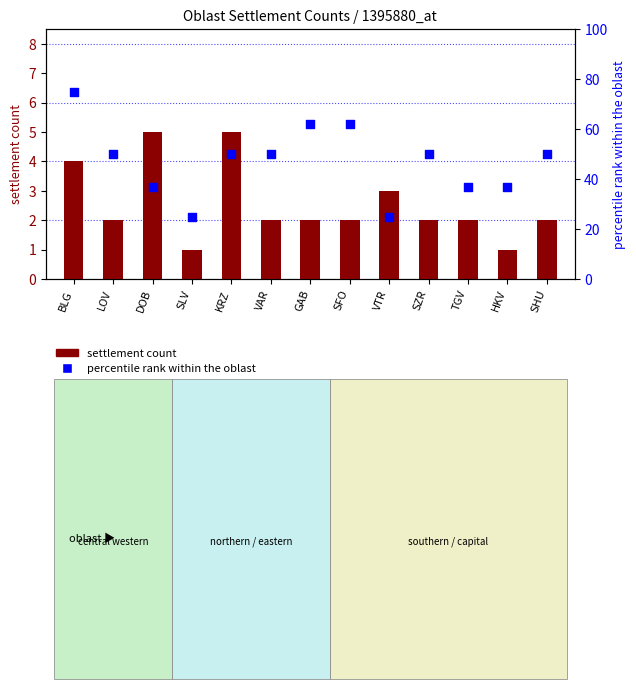

Which series reaches the minimum Y coordinate?

settlement count